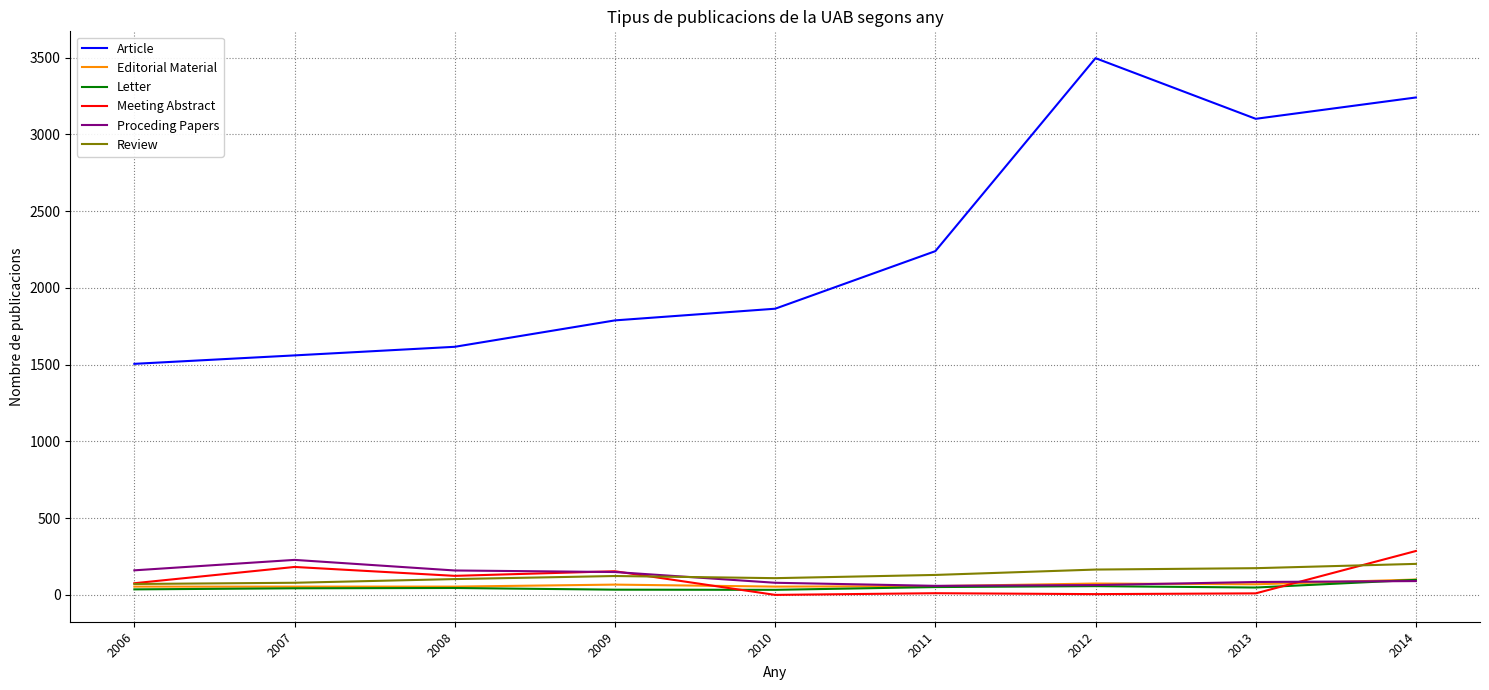

What is the maximum value shown in the chart?

3496